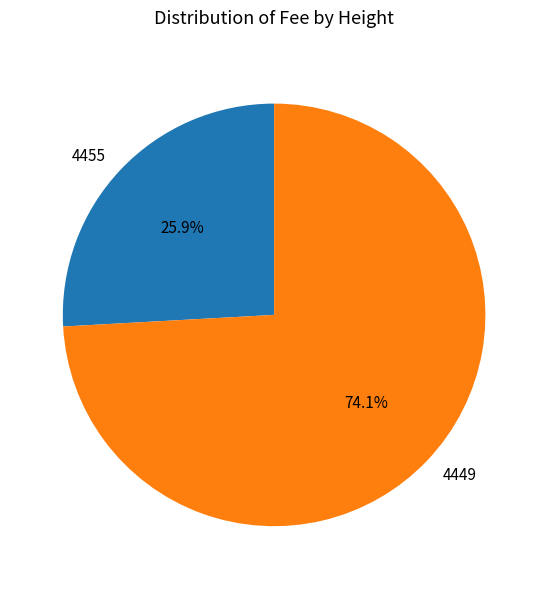

The 4455 slice represents 26% of the pie. True or false?

True